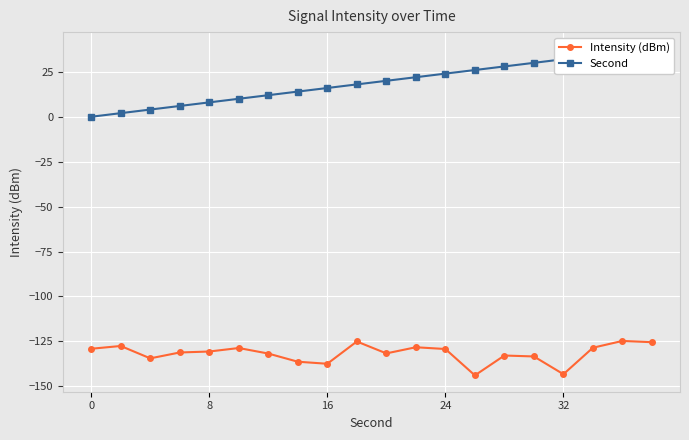

How many positive values does the Second series have?

19